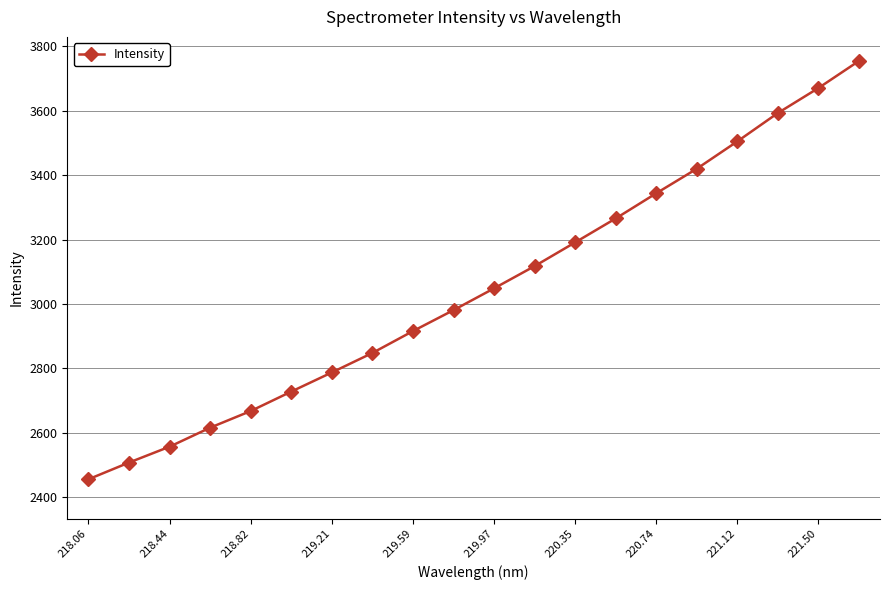

What is the smallest value displayed?

2455.7